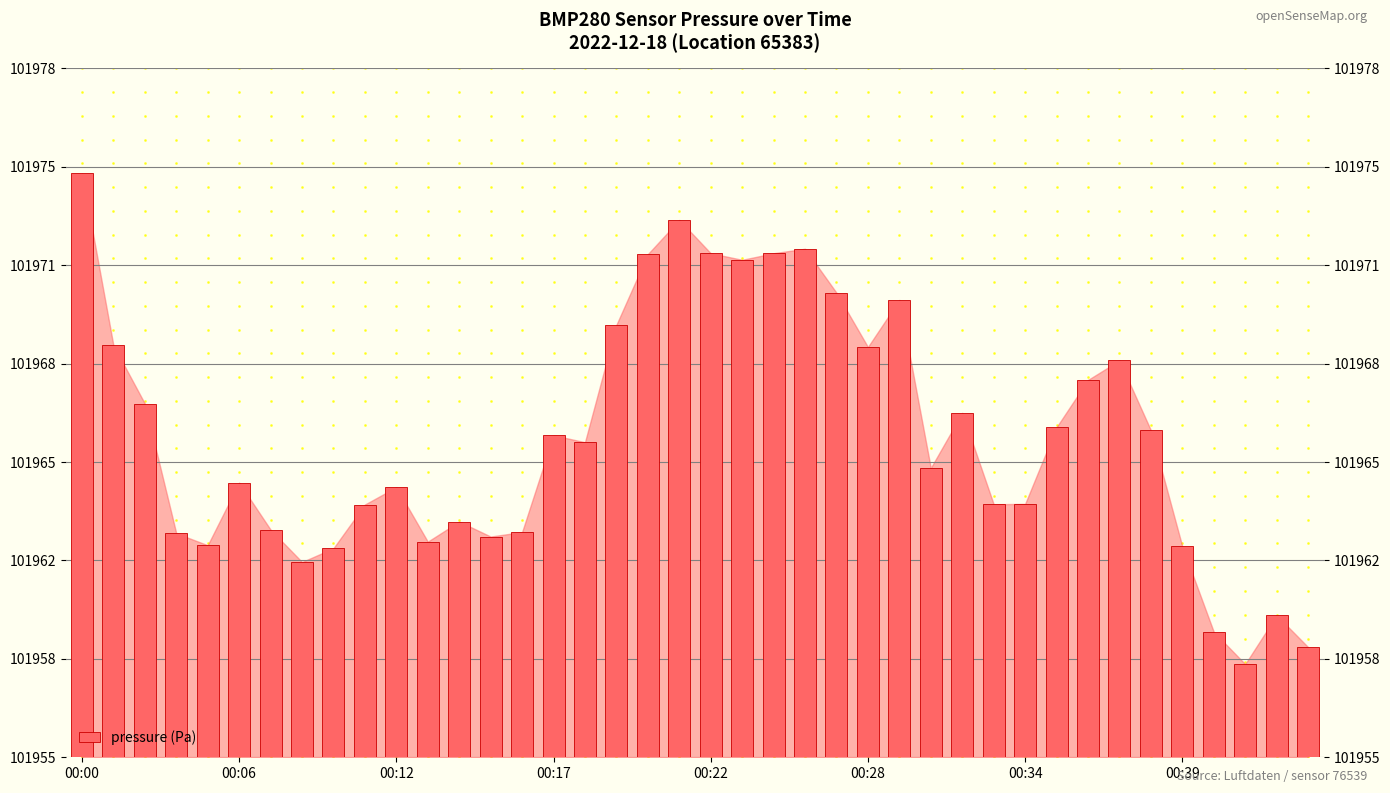

What is the difference between the second highest and minimum values?

14.8